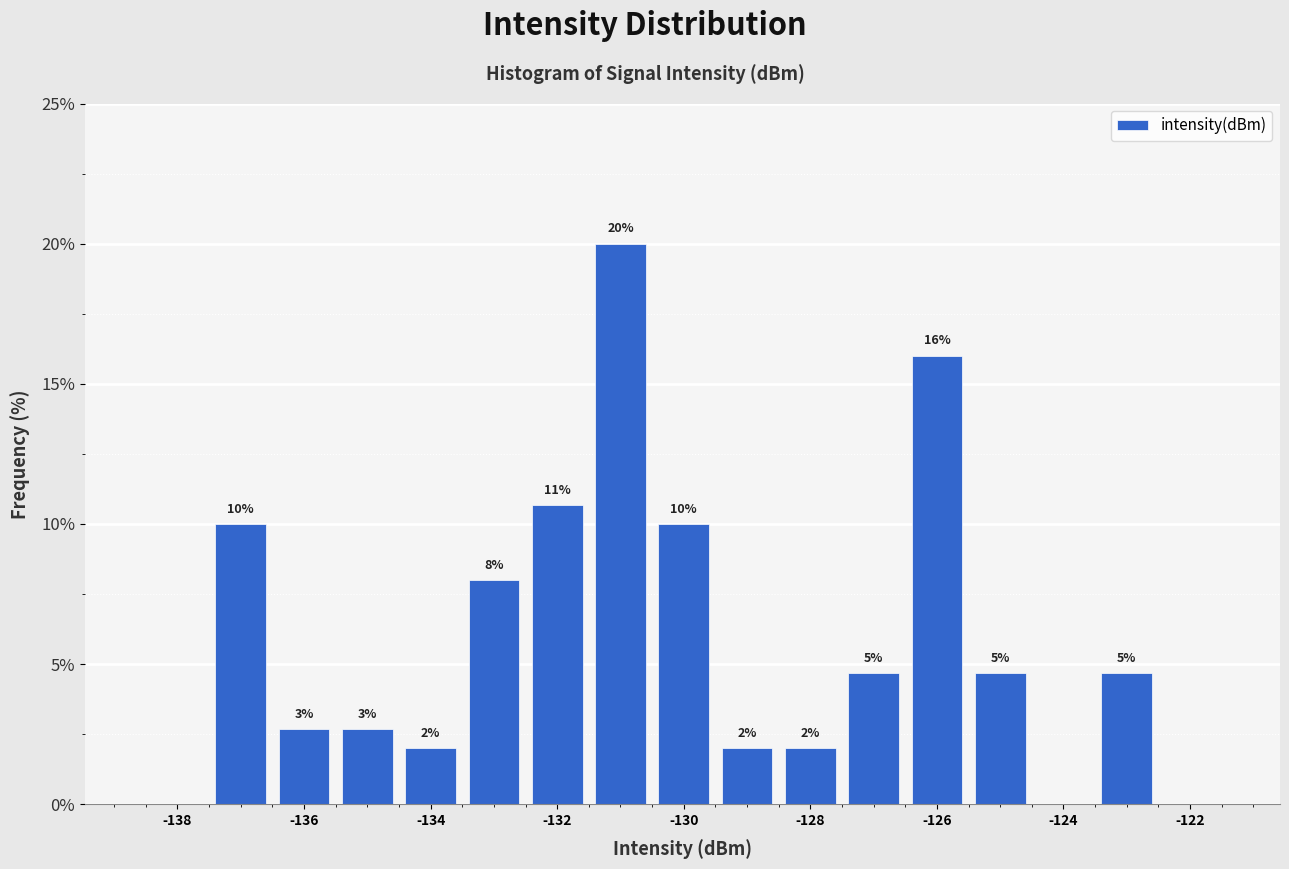

Which range on the x-axis has the tallest bar?

-131.5 to -130.5